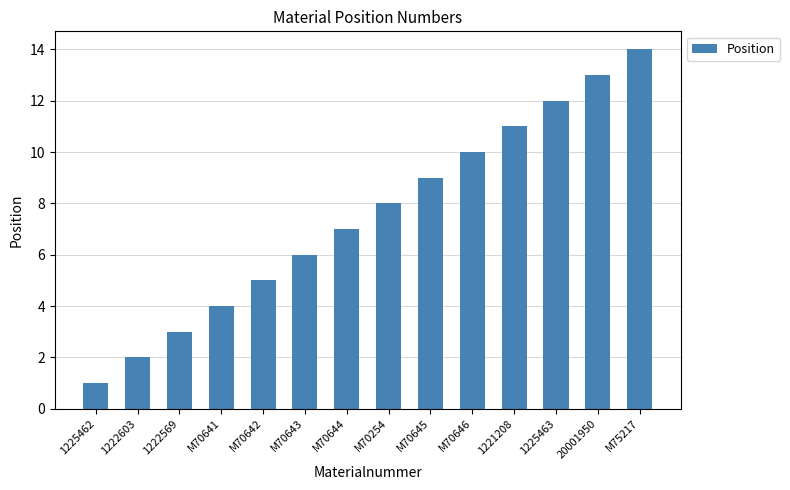

How many data points does each series have?

14